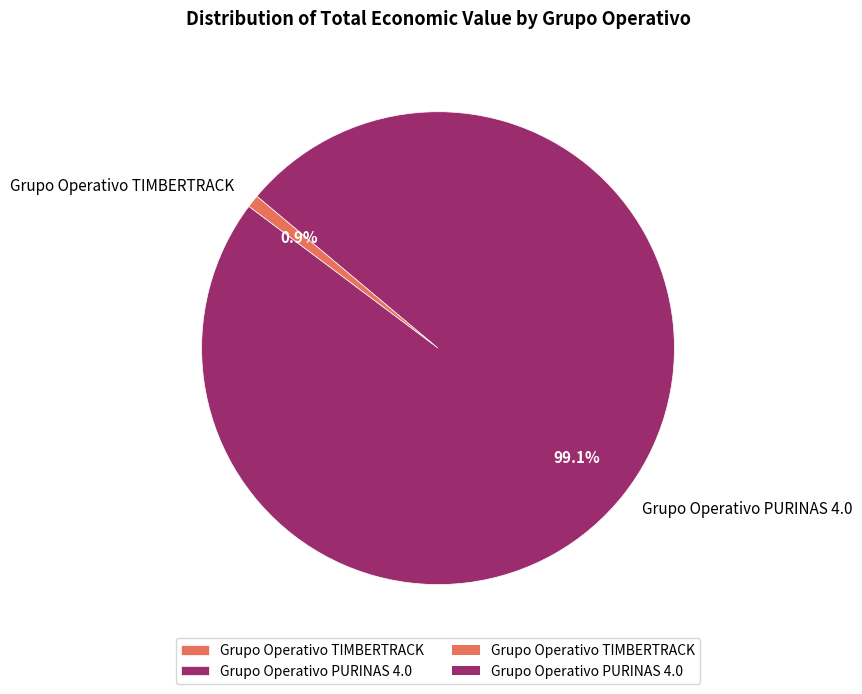

What is the smallest slice in the pie chart?

Grupo Operativo TIMBERTRACK